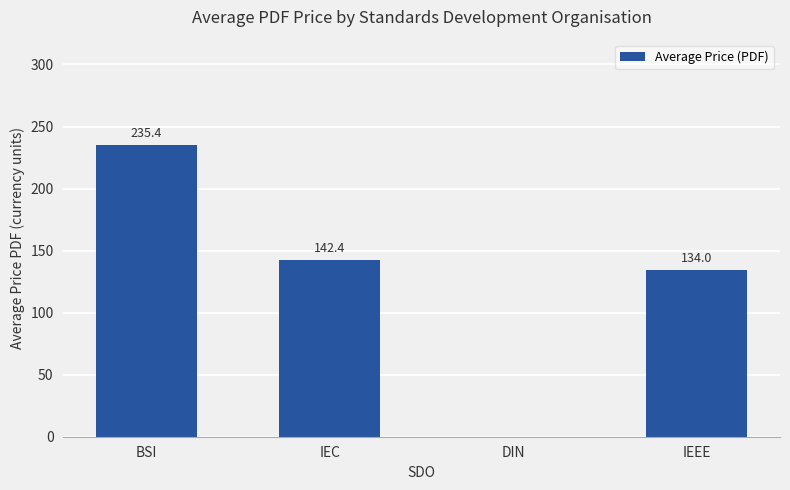

Reading left to right, extract all data points from this chart.

BSI=235.4	IEC=142.4	DIN=0.0	IEEE=134.0